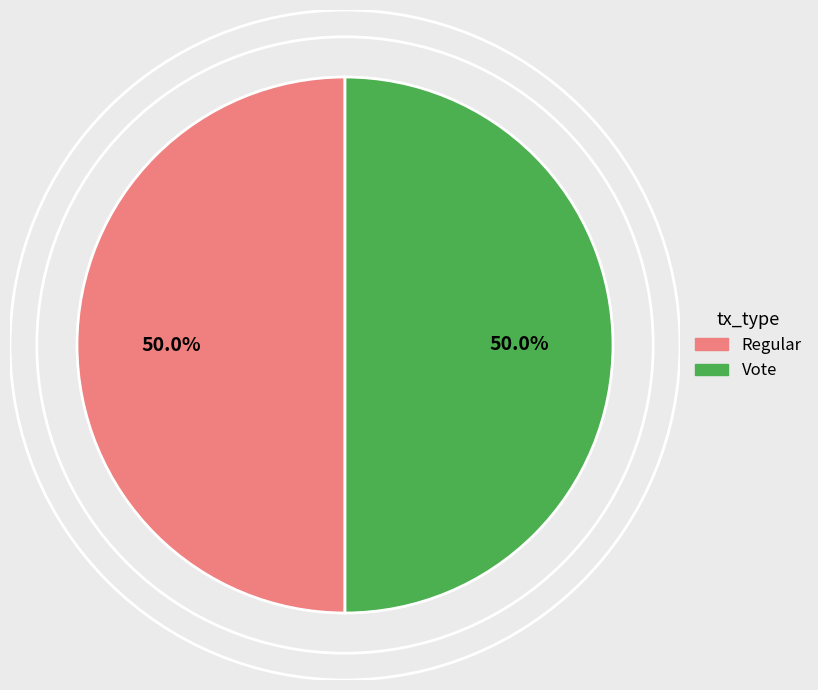

Combined, what portion of the pie is Regular and Vote?

100.0%